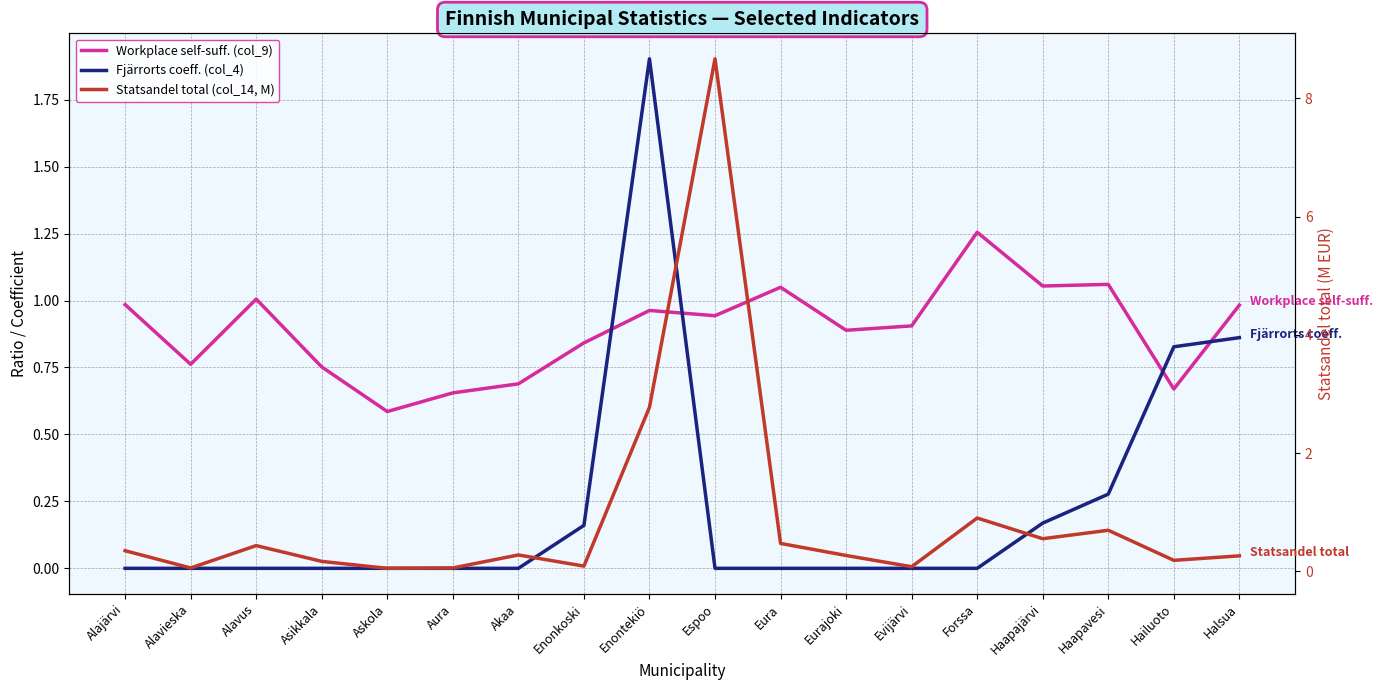

Where is the first local minimum for Workplace self-suff. (col_9)?

Alavieska